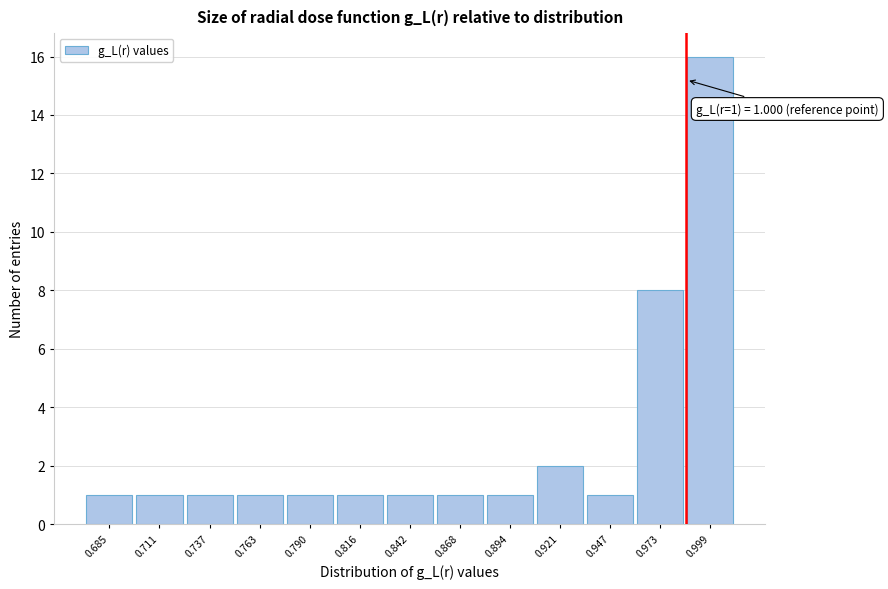

Reading left to right, what are all the values shown in this chart?

1	1	1	1	1	1	1	1	1	2	1	8	16